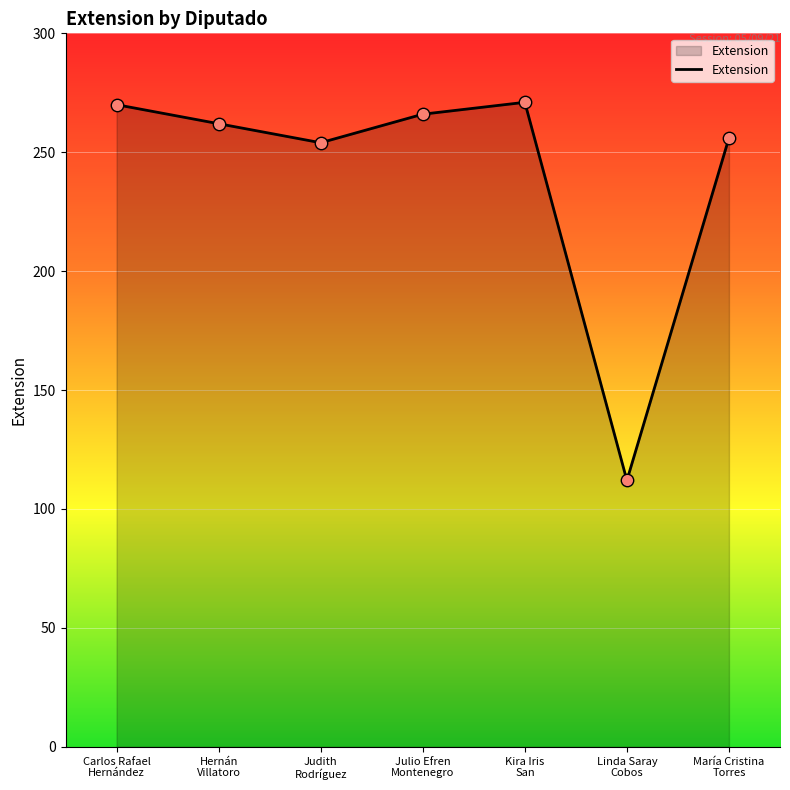

What is the ratio of the value at Hernán
Villatoro to the value at Kira Iris
San?

1.0